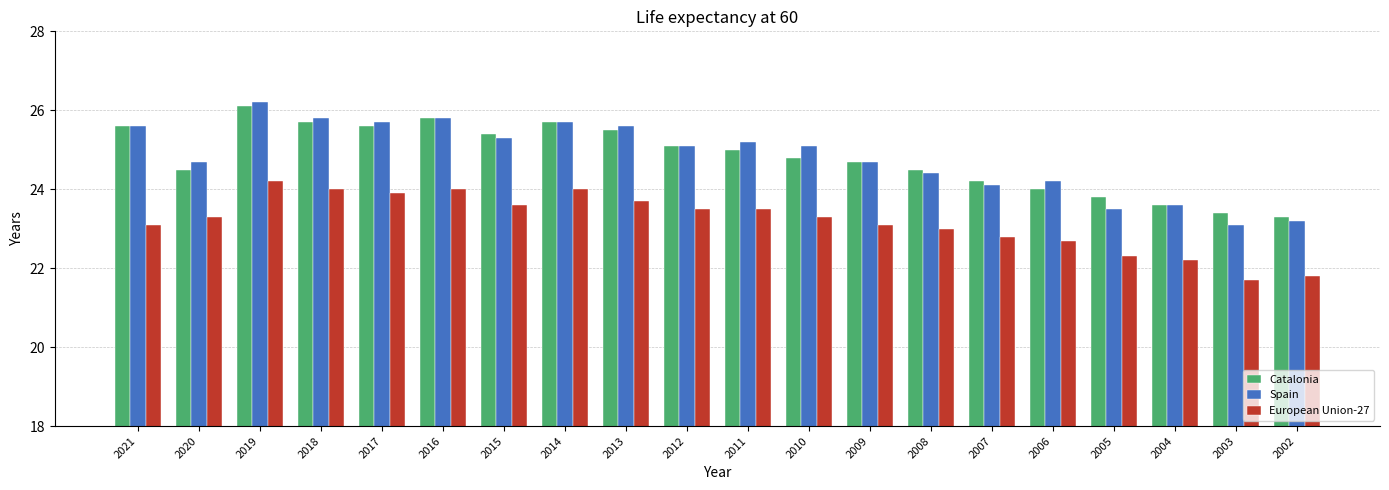

At which label is Catalonia closest to 24?

2006